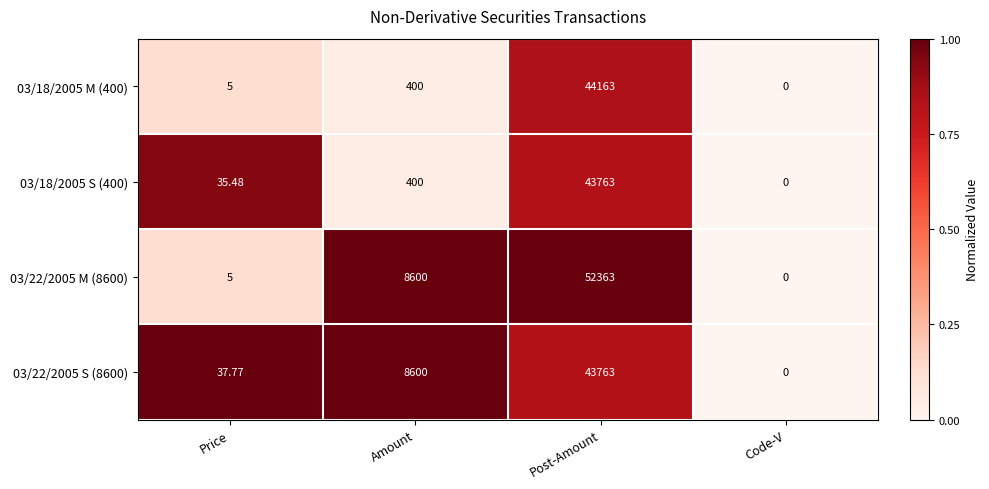

At which category is the sum across all series the highest?

Post-Amount